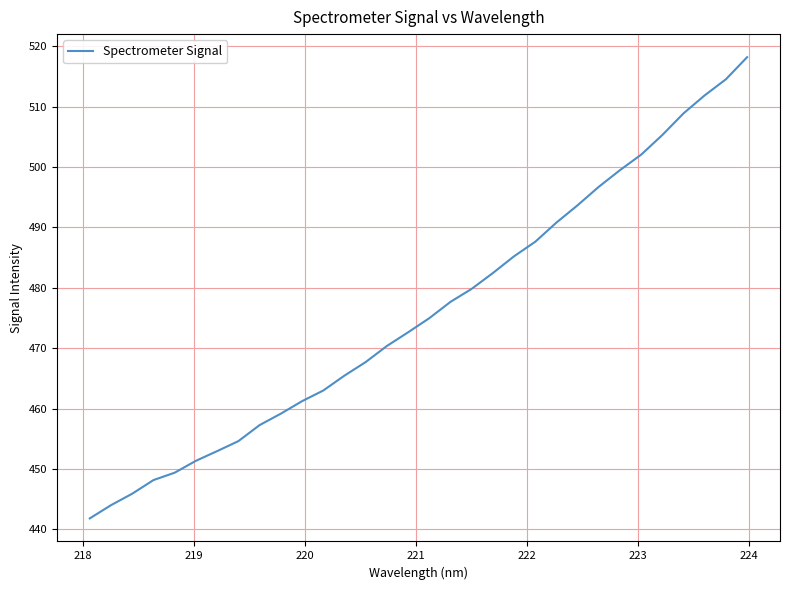

What is the difference between the maximum and minimum values?

76.4